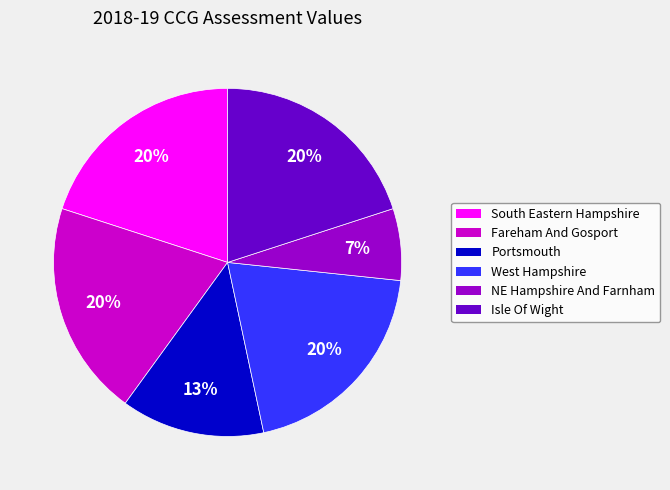

To the nearest percent, what is the difference between the largest and smallest slice percentages?

13%